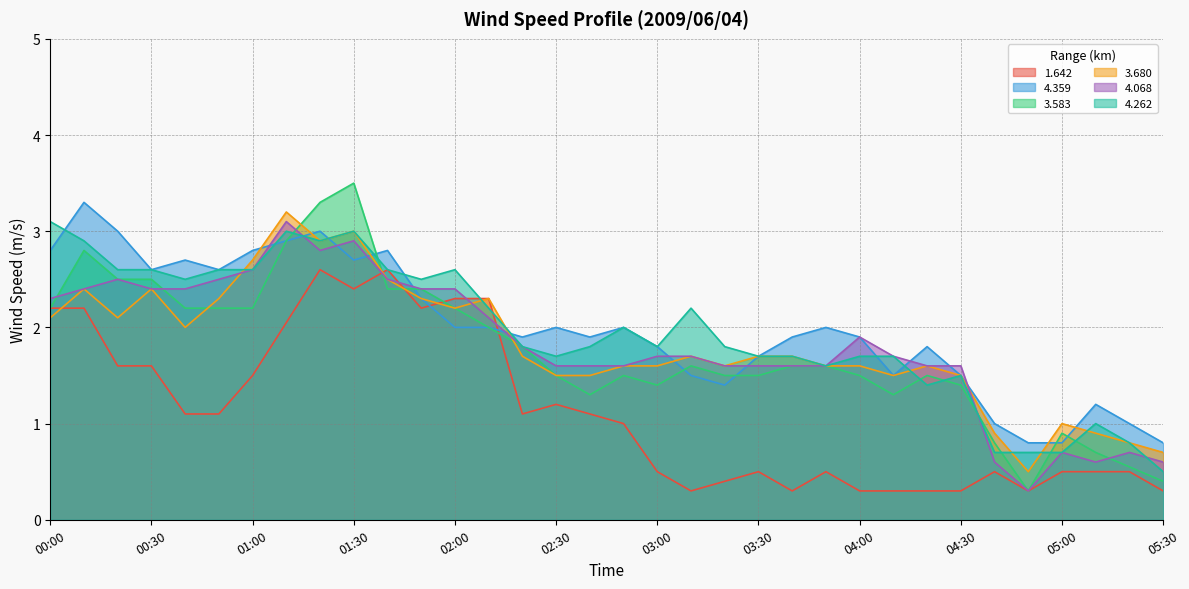

Which series has the largest total across all categories?

4.359